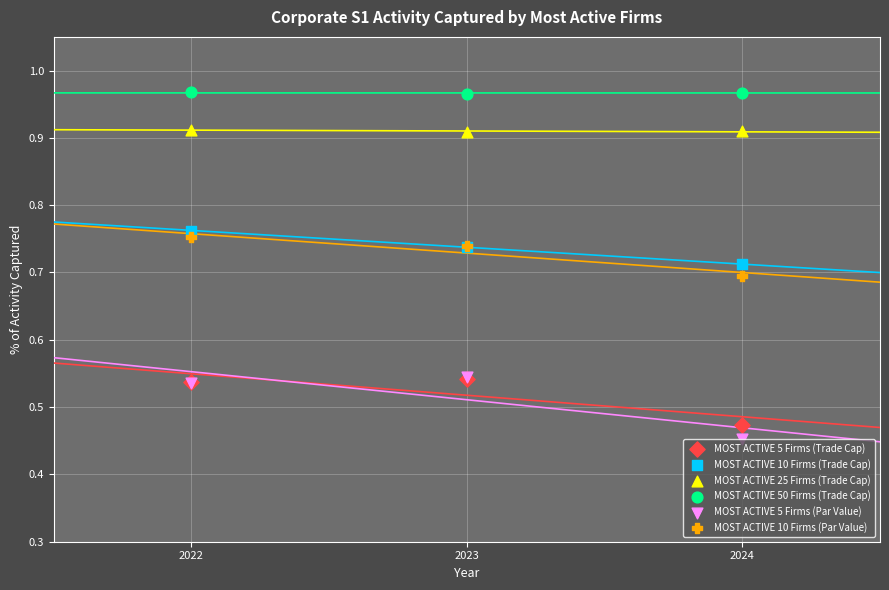

What are all the series names shown in the legend?

MOST ACTIVE 5 Firms (Trade Cap), MOST ACTIVE 10 Firms (Trade Cap), MOST ACTIVE 25 Firms (Trade Cap), MOST ACTIVE 50 Firms (Trade Cap), MOST ACTIVE 5 Firms (Par Value), MOST ACTIVE 10 Firms (Par Value)